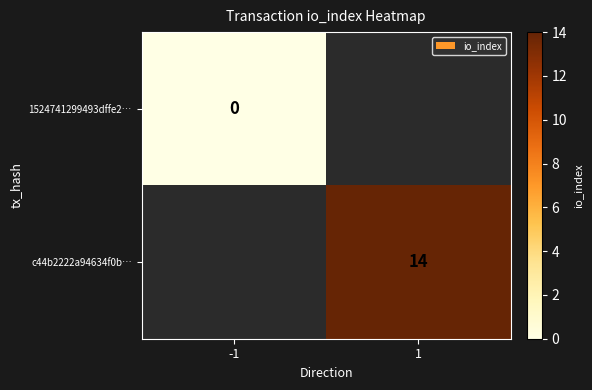

At which label is 1524741299493dffe2… closest to 0?

-1